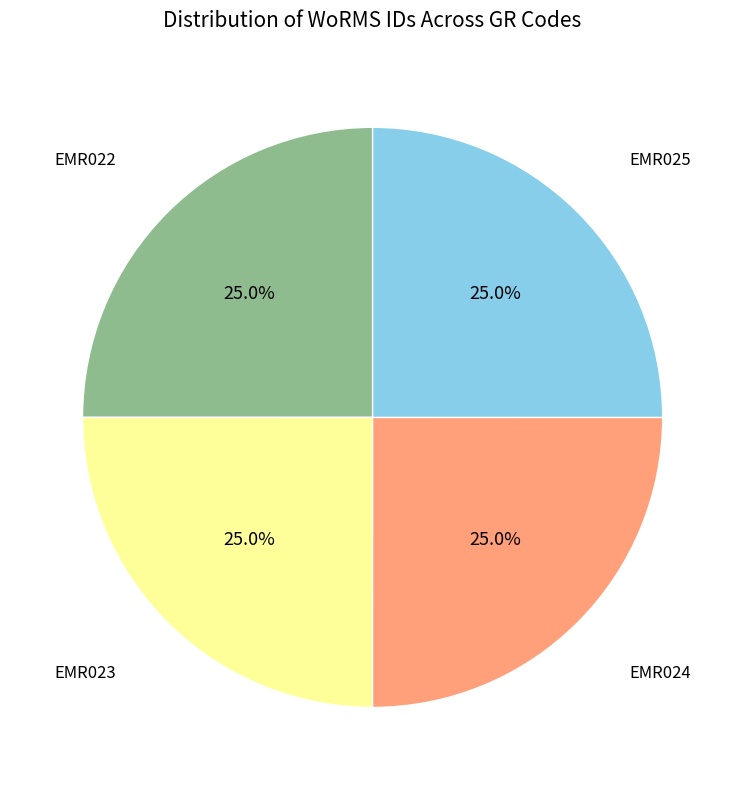

Count the number of slices in the pie.

4